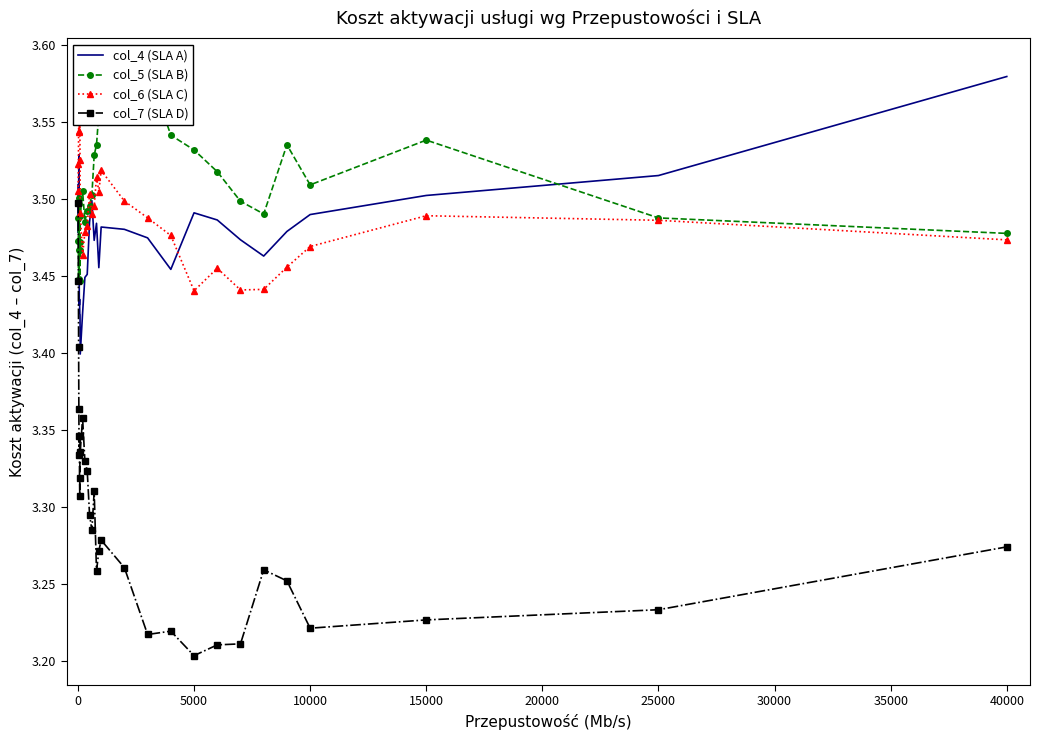

True or false: col_7 (SLA D) and col_4 (SLA A) cross at least once.

False